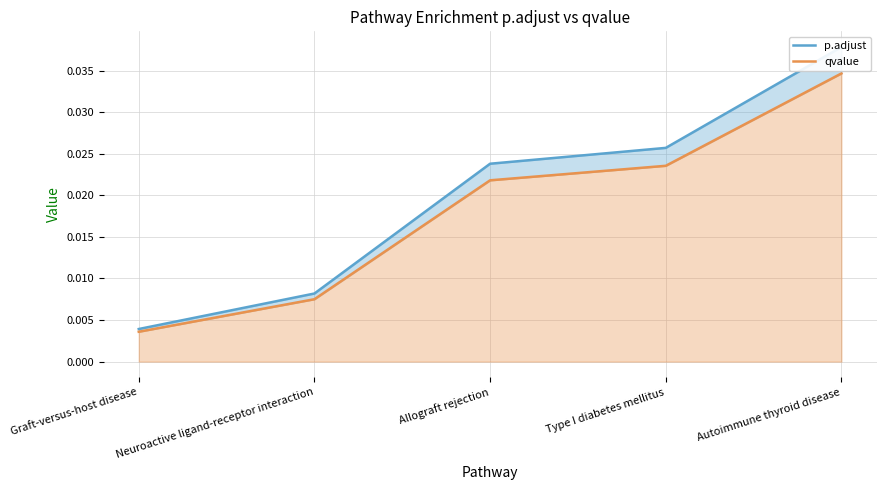

What are all the series names shown in the legend?

p.adjust, qvalue